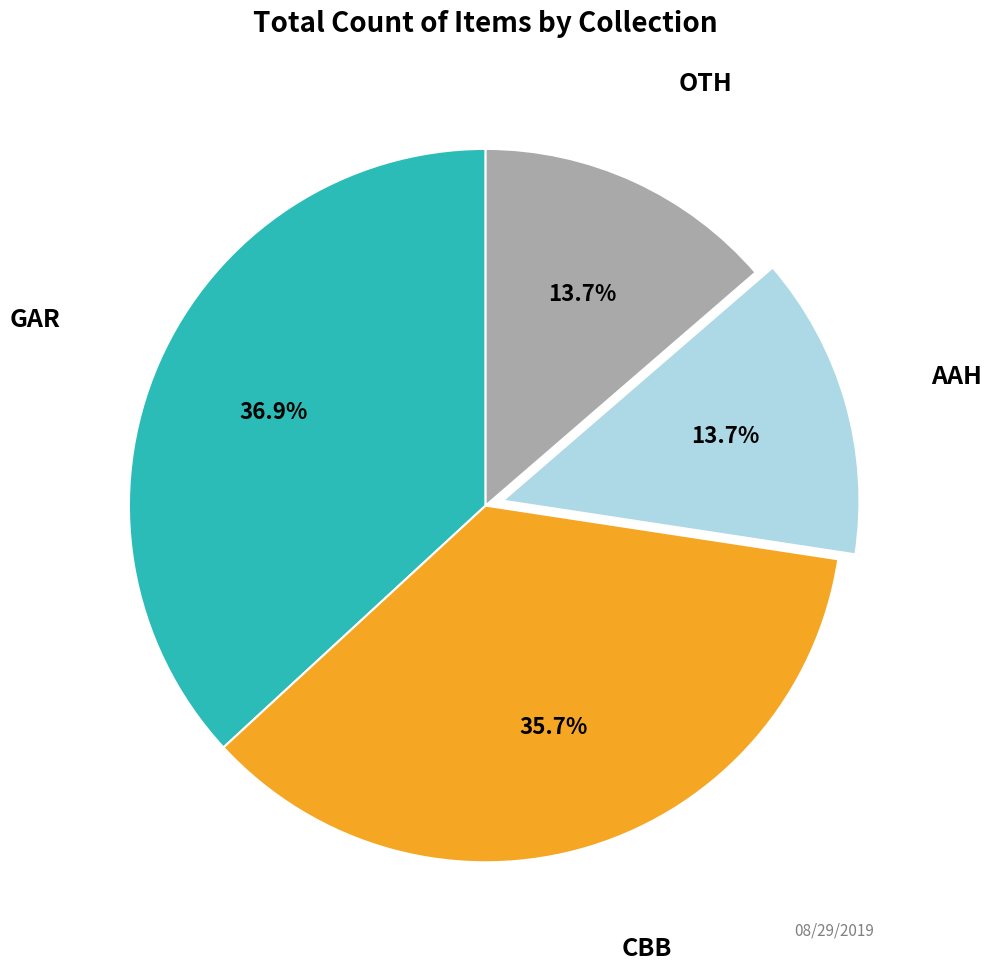

Is there a majority slice in this chart?

No